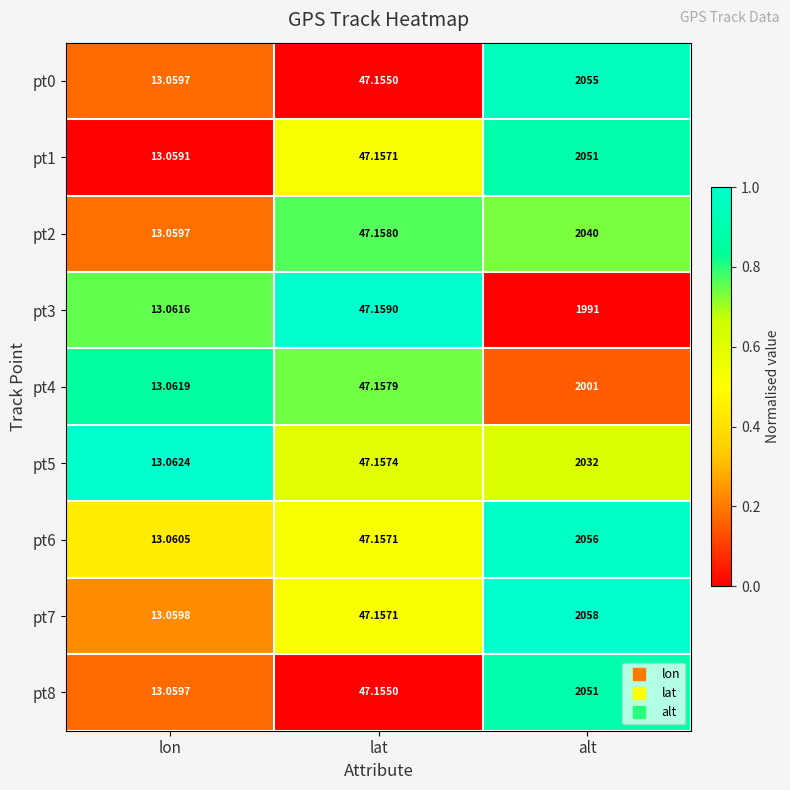

Is the value of pt5 at alt greater than the value of pt7 at alt?

No